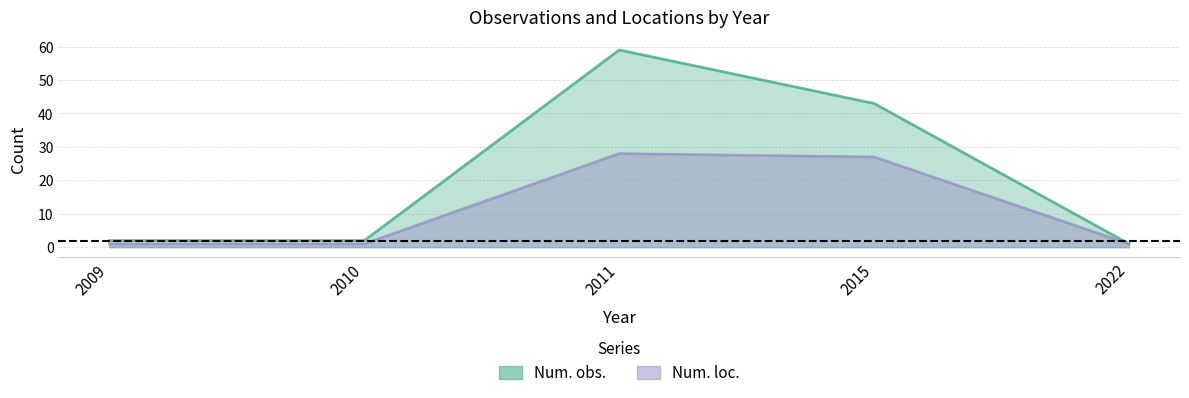

Rank the series at 2015 from lowest to highest value.

Num. loc., Num. obs.